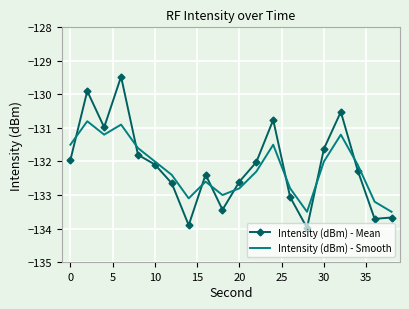

List the series in order of their overall mean, lowest first.

Intensity (dBm) - Smooth, Intensity (dBm) - Mean